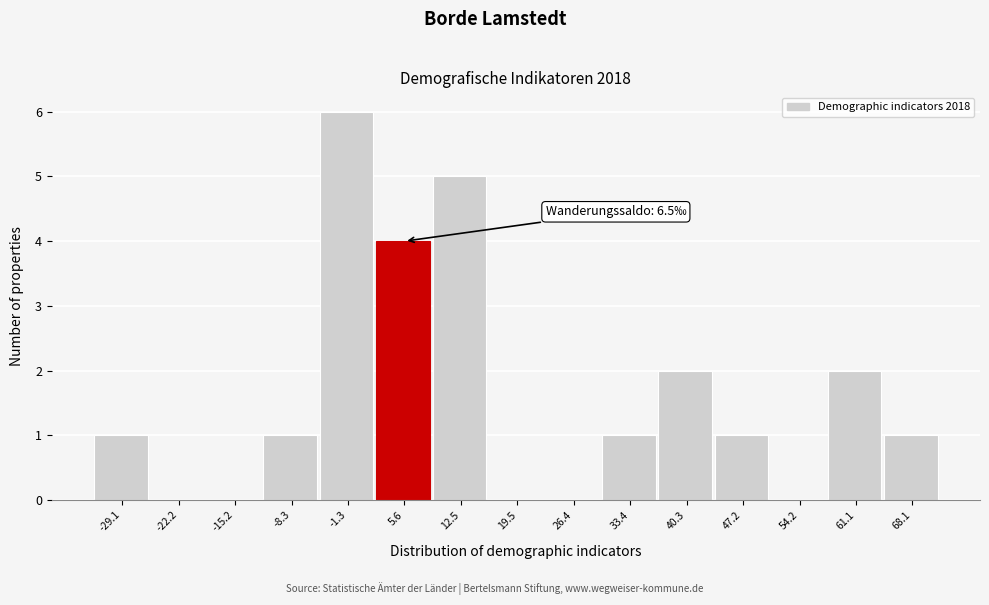

Reading left to right, transcribe all the data shown in this chart.

-29.1=1	-22.2=0	-15.2=0	-8.3=1	-1.3=6	5.6=4	12.5=5	19.5=0	26.4=0	33.4=1	40.3=2	47.2=1	54.2=0	61.1=2	68.1=1